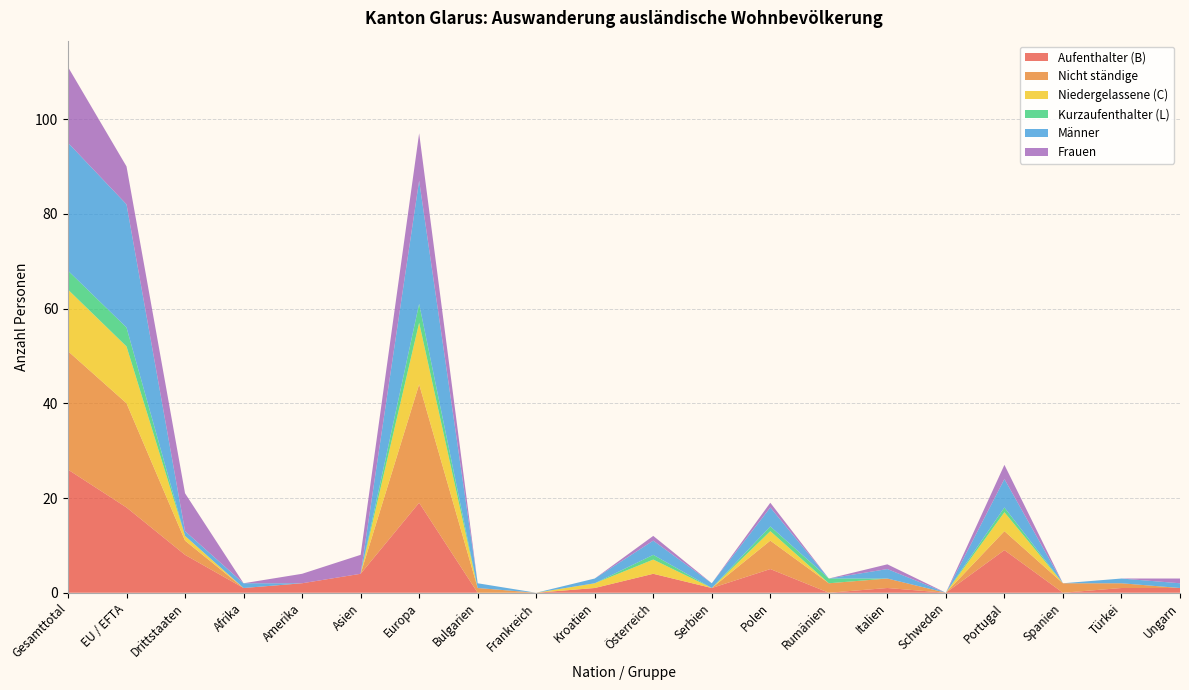

Reading left to right, what are all the values shown in this chart?

Aufenthalter (B): Gesamttotal=26	EU / EFTA=18	Drittstaaten=8	Afrika=1	Amerika=2	Asien=4	Europa=19	Bulgarien=0	Frankreich=0	Kroatien=1	Österreich=4	Serbien=1	Polen=5	Rumänien=0	Italien=1	Schweden=0	Portugal=9	Spanien=0	Türkei=1	Ungarn=1
Nicht ständige: Gesamttotal=25	EU / EFTA=22	Drittstaaten=3	Afrika=0	Amerika=0	Asien=0	Europa=25	Bulgarien=1	Frankreich=0	Kroatien=0	Österreich=0	Serbien=0	Polen=6	Rumänien=2	Italien=2	Schweden=0	Portugal=4	Spanien=2	Türkei=1	Ungarn=0
Niedergelassene (C): Gesamttotal=13	EU / EFTA=12	Drittstaaten=1	Afrika=0	Amerika=0	Asien=0	Europa=13	Bulgarien=0	Frankreich=0	Kroatien=1	Österreich=3	Serbien=0	Polen=2	Rumänien=0	Italien=0	Schweden=0	Portugal=4	Spanien=0	Türkei=0	Ungarn=0
Kurzaufenthalter (L): Gesamttotal=4	EU / EFTA=4	Drittstaaten=0	Afrika=0	Amerika=0	Asien=0	Europa=4	Bulgarien=0	Frankreich=0	Kroatien=0	Österreich=1	Serbien=0	Polen=1	Rumänien=1	Italien=0	Schweden=0	Portugal=1	Spanien=0	Türkei=0	Ungarn=0
Männer: Gesamttotal=27	EU / EFTA=26	Drittstaaten=1	Afrika=1	Amerika=0	Asien=0	Europa=26	Bulgarien=1	Frankreich=0	Kroatien=1	Österreich=3	Serbien=1	Polen=4	Rumänien=0	Italien=2	Schweden=0	Portugal=6	Spanien=0	Türkei=1	Ungarn=1
Frauen: Gesamttotal=16	EU / EFTA=8	Drittstaaten=8	Afrika=0	Amerika=2	Asien=4	Europa=10	Bulgarien=0	Frankreich=0	Kroatien=0	Österreich=1	Serbien=0	Polen=1	Rumänien=0	Italien=1	Schweden=0	Portugal=3	Spanien=0	Türkei=0	Ungarn=1